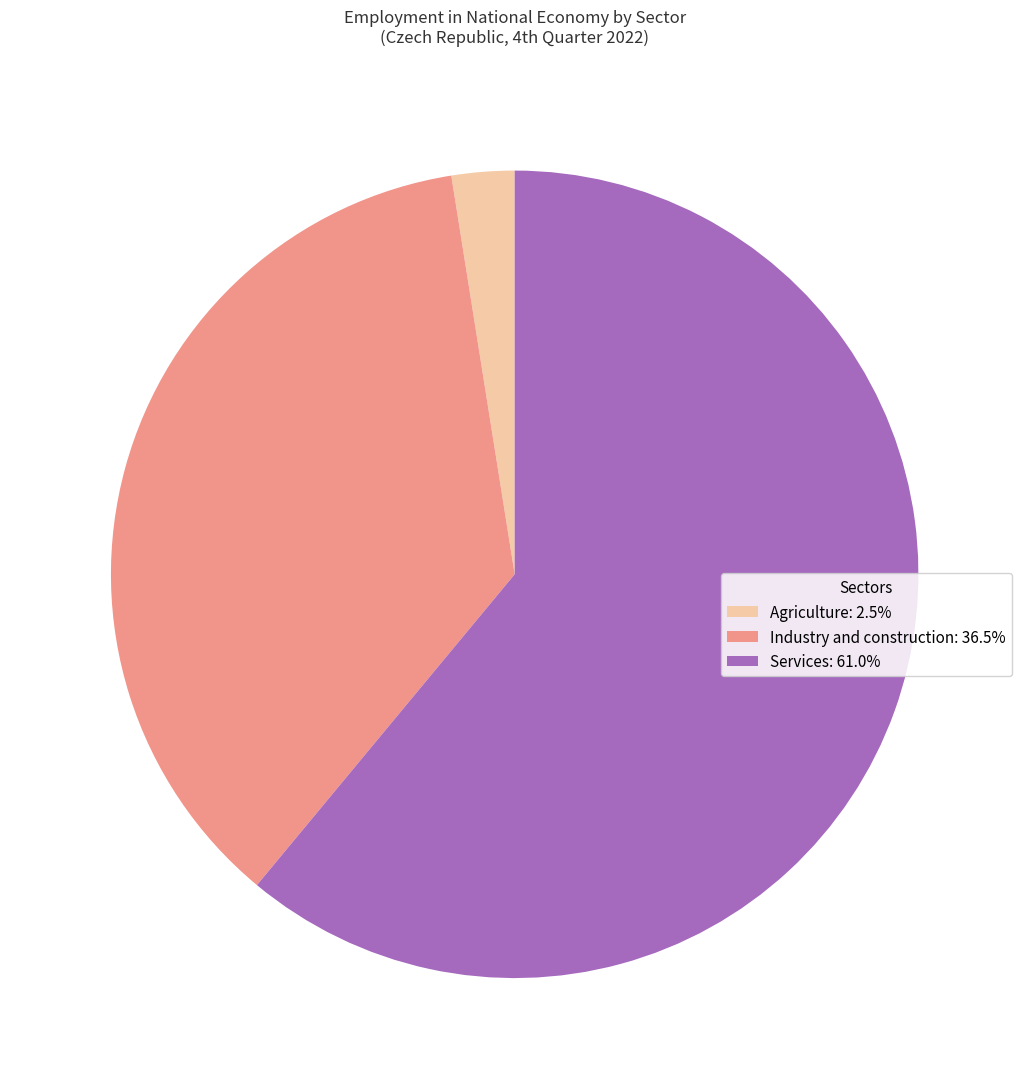

True or false: Industry and construction accounts for 51% of the total.

False